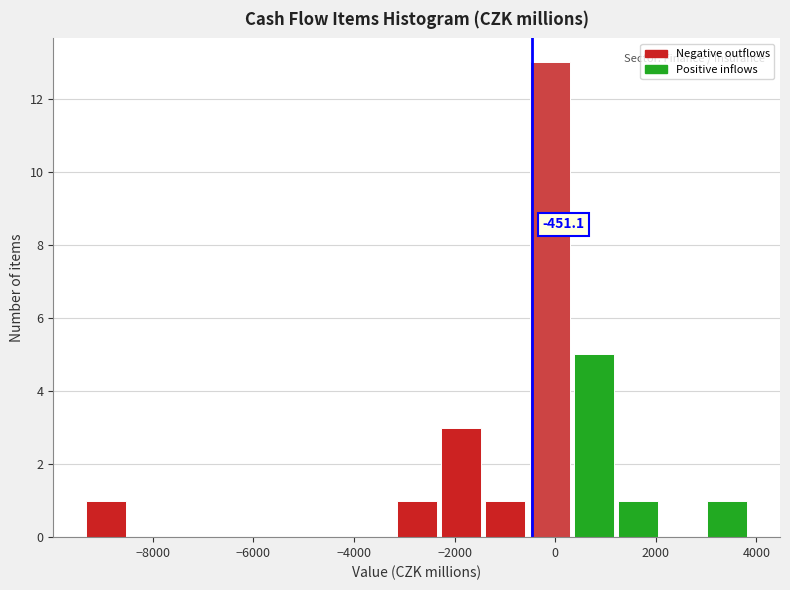

Over which range of the x-axis is the bar tallest?

-600 to 400